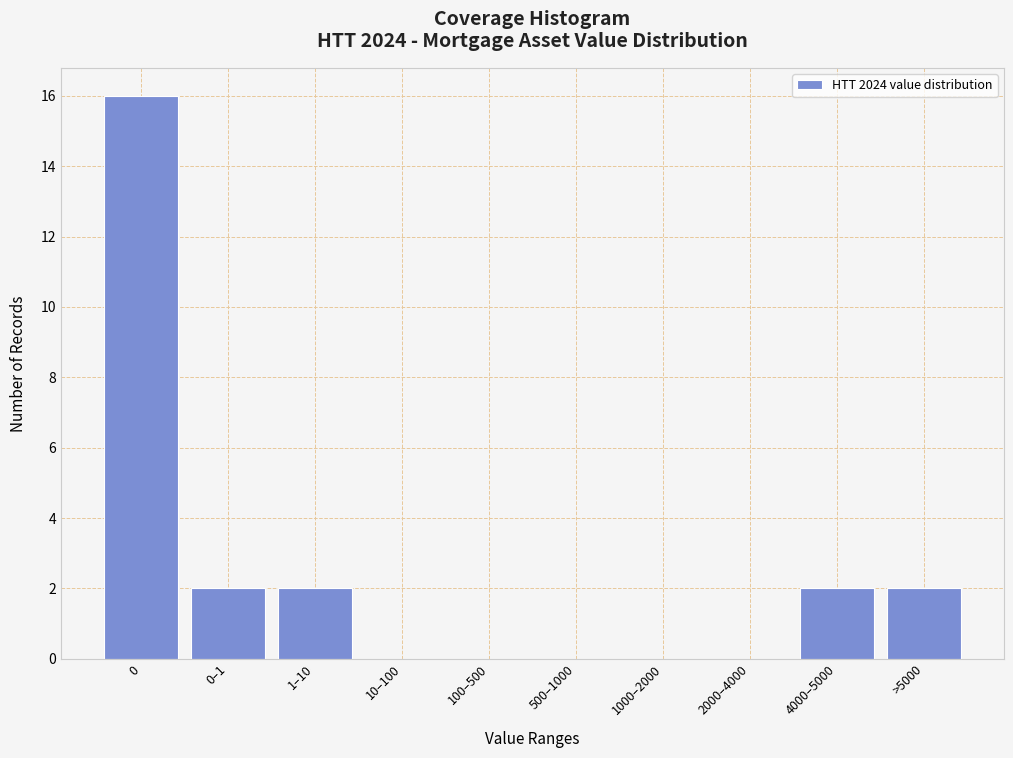

Reading left to right, transcribe all the data shown in this chart.

0=16	0–1=2	1–10=2	10–100=0	100–500=0	500–1000=0	1000–2000=0	2000–4000=0	4000–5000=2	>5000=2